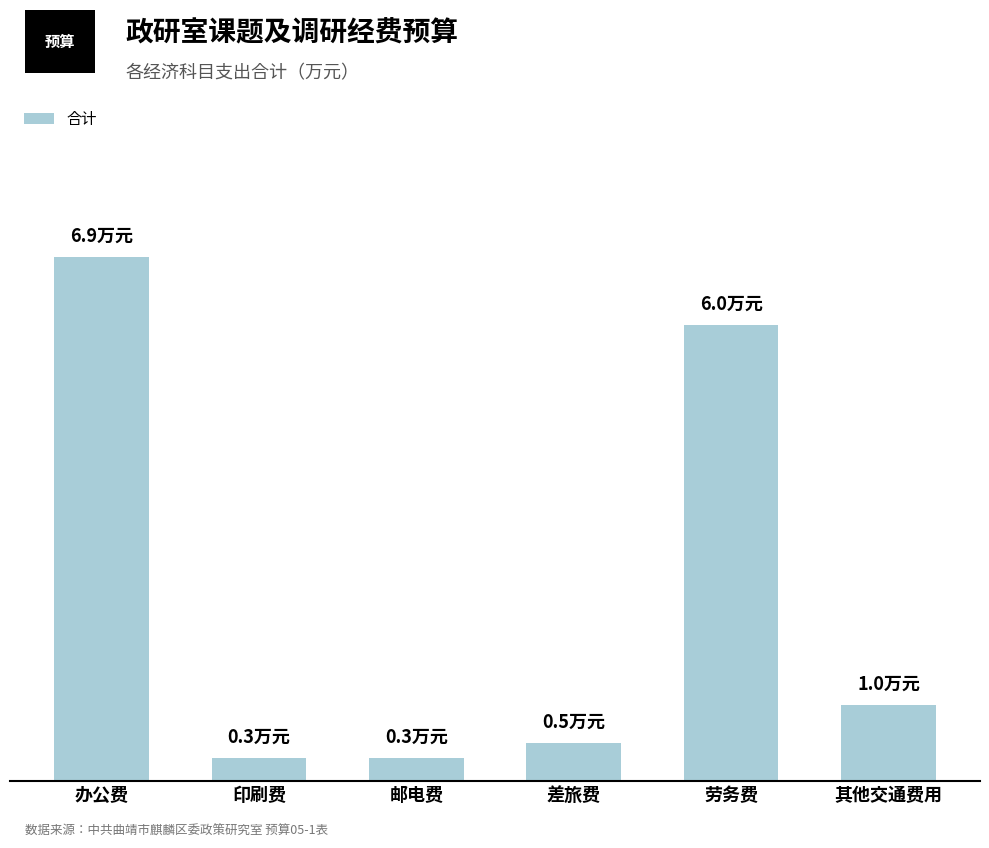

Are the bars grouped side by side (vs. stacked)?

No